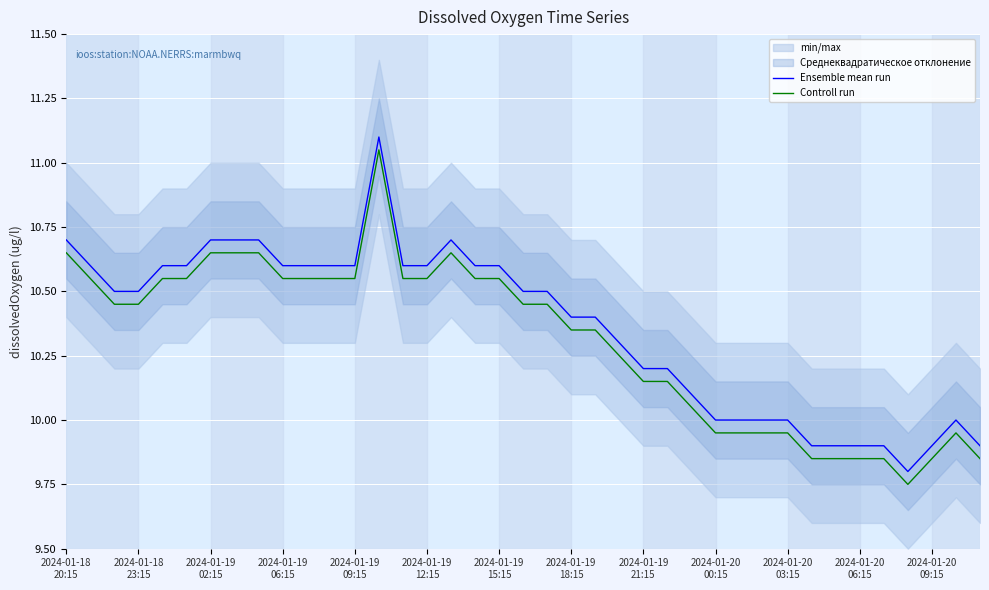

Reading left to right, what are all the values shown in this chart?

Ensemble mean run: 10.7	10.6	10.5	10.5	10.6	10.6	10.7	10.7	10.7	10.6	10.6	10.6	10.6	11.1	10.6	10.6	10.7	10.6	10.6	10.5	10.5	10.4	10.4	10.3	10.2	10.2	10.1	10.0	10.0	10.0	10.0	9.9	9.9	9.9	9.9	9.8	9.9	10.0	9.9
Controll run: 10.6	10.5	10.4	10.4	10.5	10.5	10.6	10.6	10.6	10.5	10.5	10.5	10.5	11.0	10.5	10.5	10.6	10.5	10.5	10.4	10.4	10.3	10.3	10.2	10.1	10.1	10.0	9.9	9.9	9.9	9.9	9.8	9.8	9.8	9.8	9.8	9.8	9.9	9.8